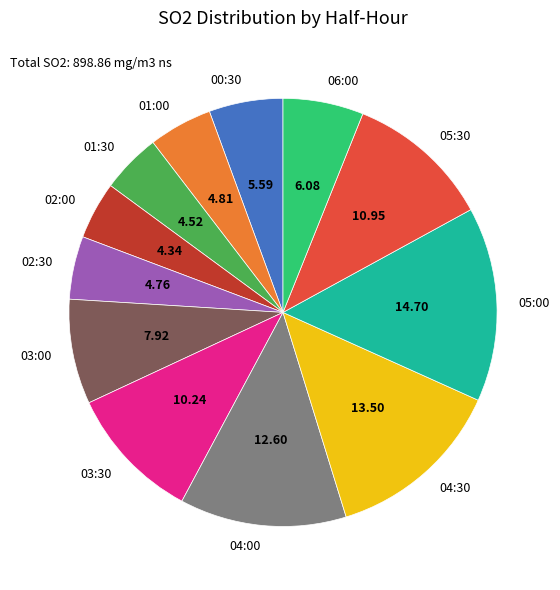

What is the ratio of the value at 01:00 to the value at 05:00?

0.3